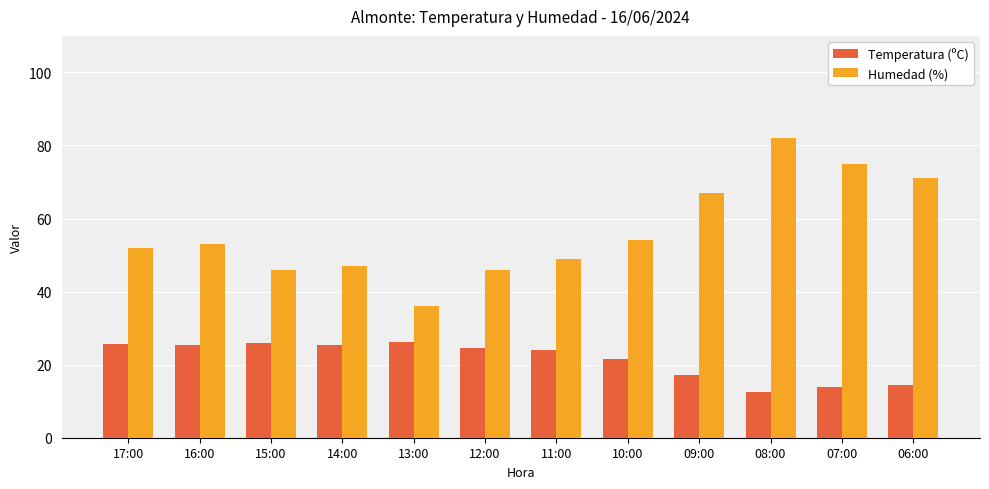

At which category does the chart reach its peak across all series?

08:00